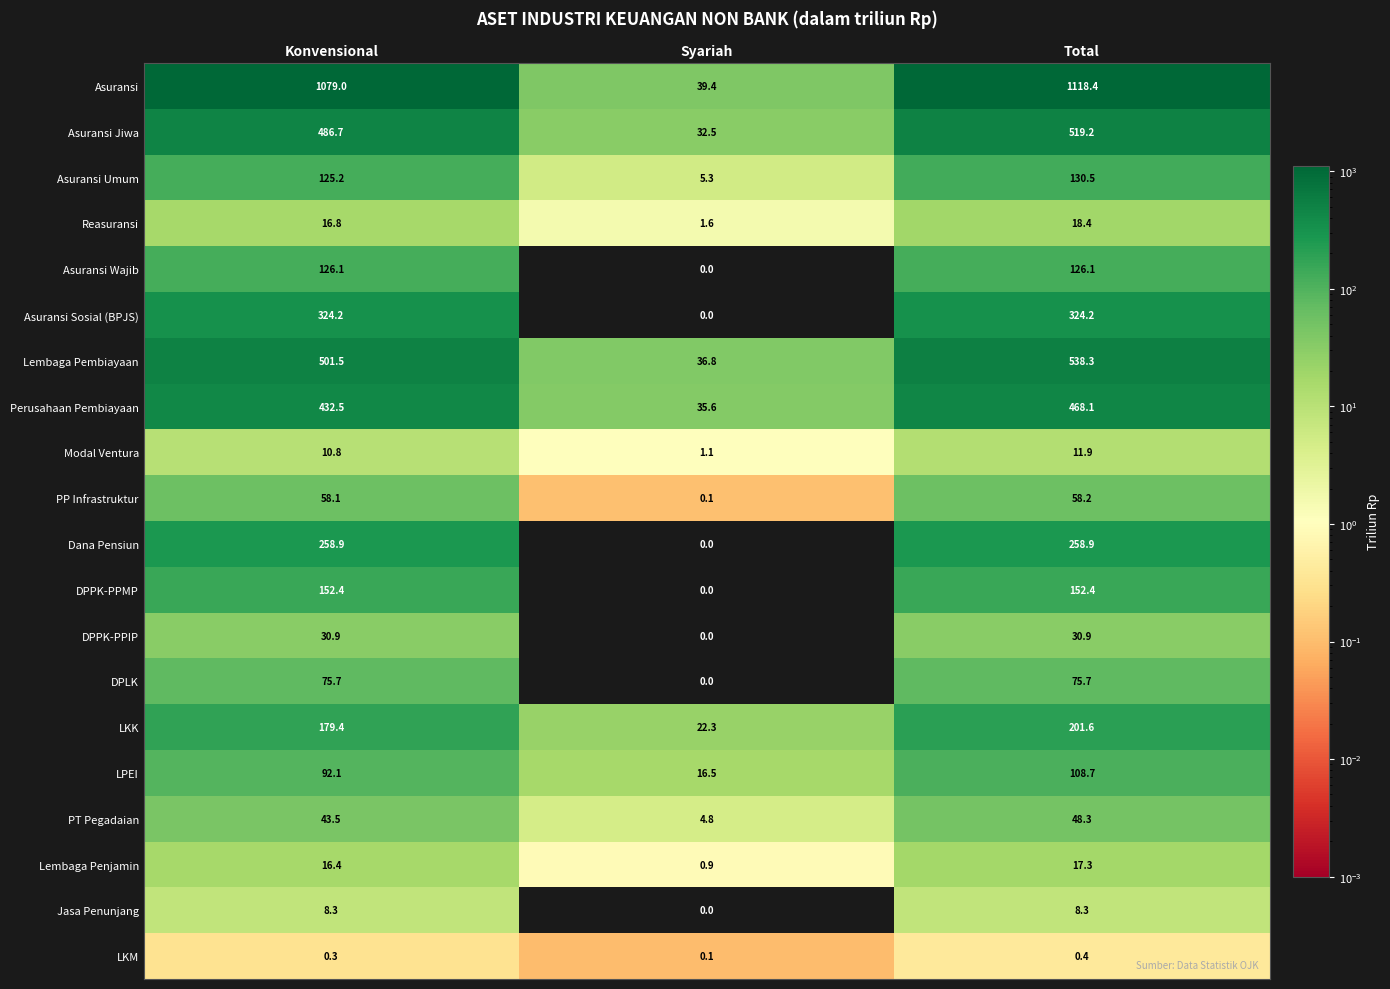

How many values in the Asuransi Jiwa series exceed 486?

2